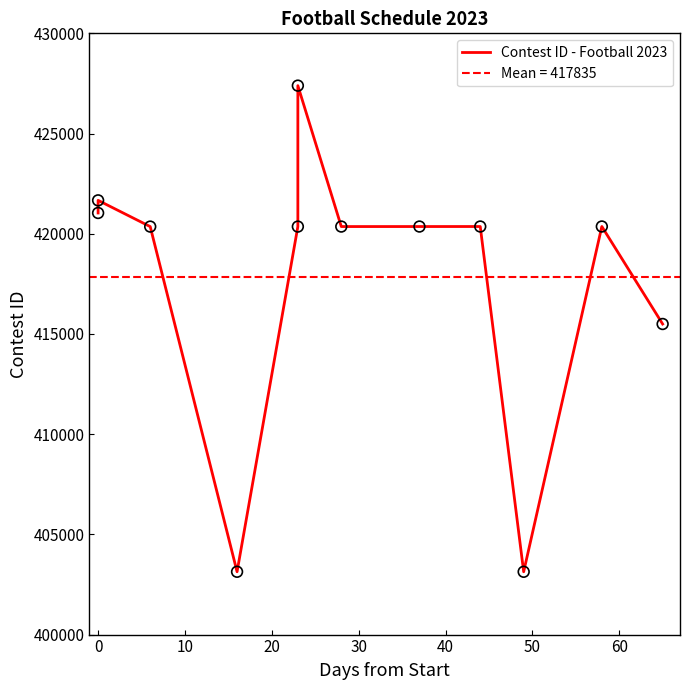

Between 50 and 10, which is larger?

10